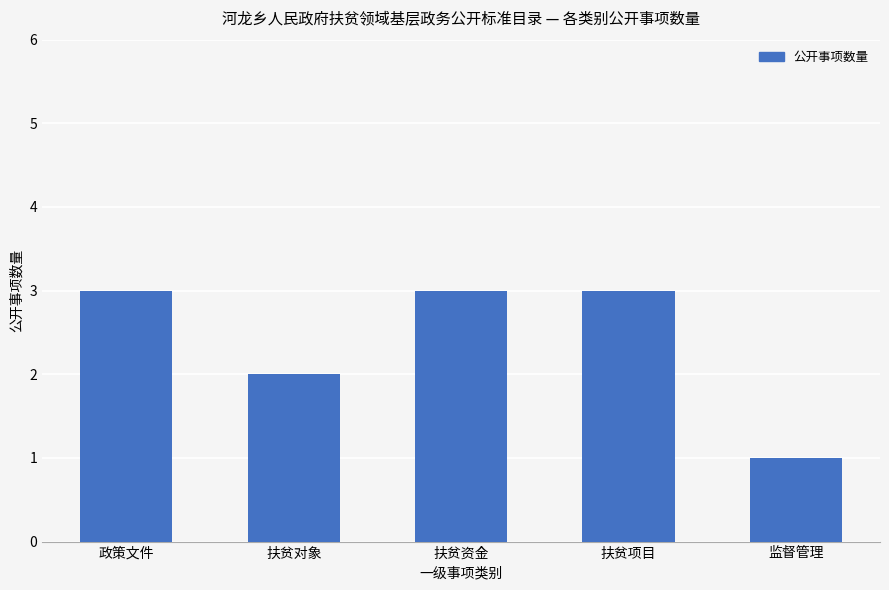

How many bars are there in total?

5